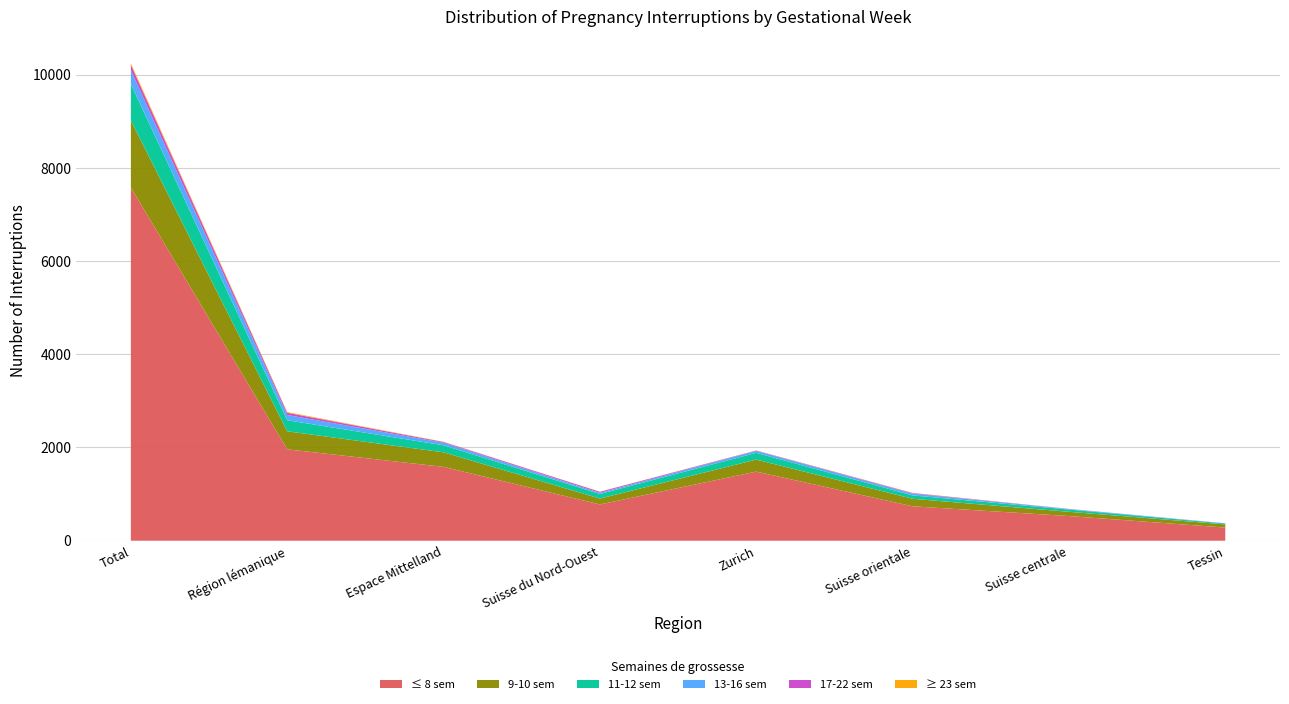

Reading left to right, list all the values displayed in this chart.

≤ 8 sem: 7576	1960	1584	778	1482	738	529	282
9-10 sem: 1438	387	312	126	258	161	91	68
11-12 sem: 783	237	151	99	145	73	48	18
13-16 sem: 295	113	55	24	41	38	11	4
17-22 sem: 115	47	16	22	8	12	3	2
≥ 23 sem: 36	16	5	4	3	5	1	0